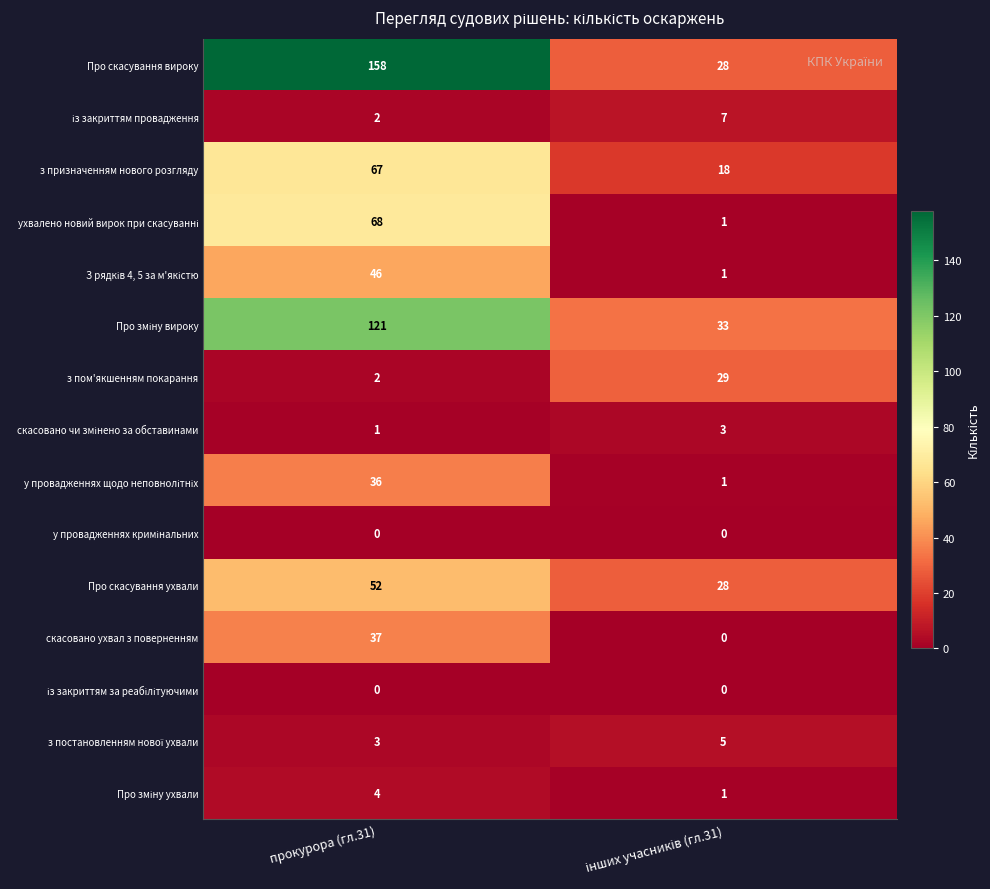

What is the sum of all з пом'якшенням покарання values?

31